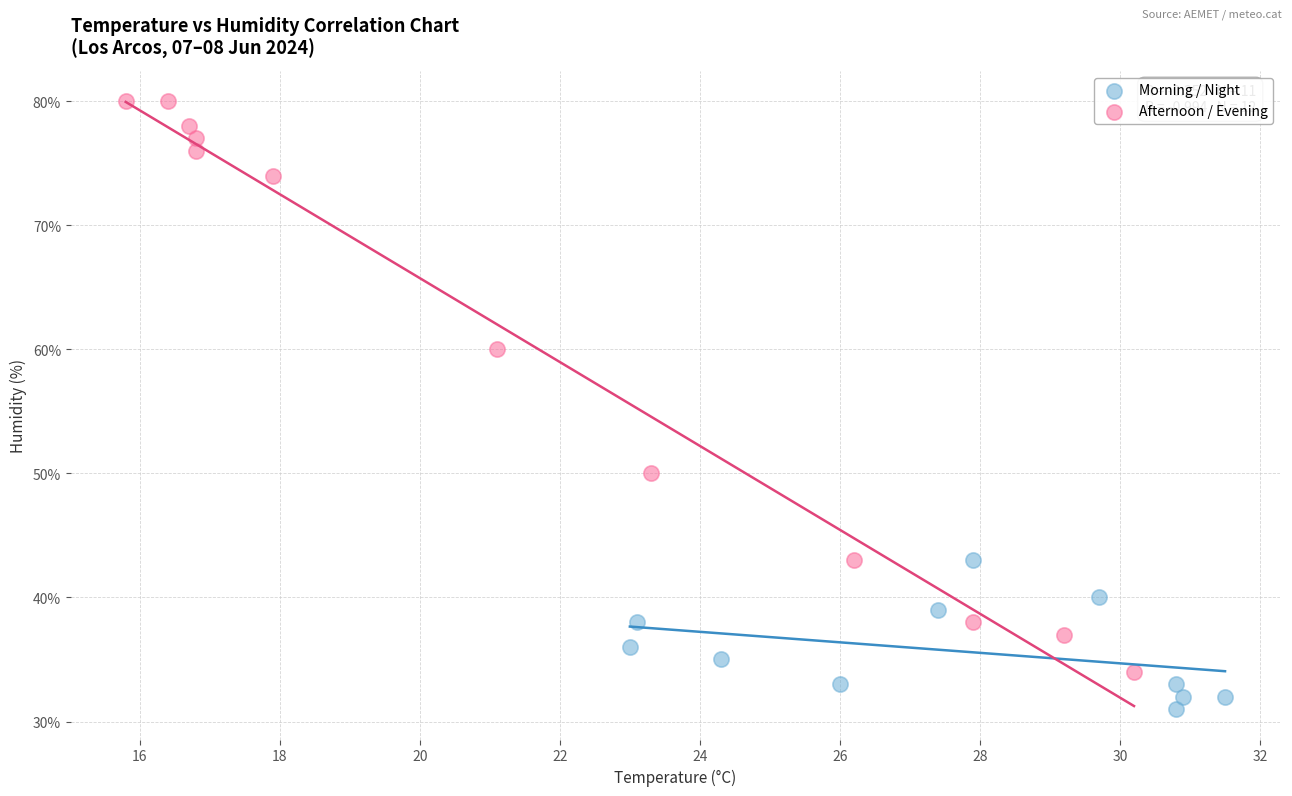

Which series reaches the maximum Y coordinate?

Afternoon / Evening